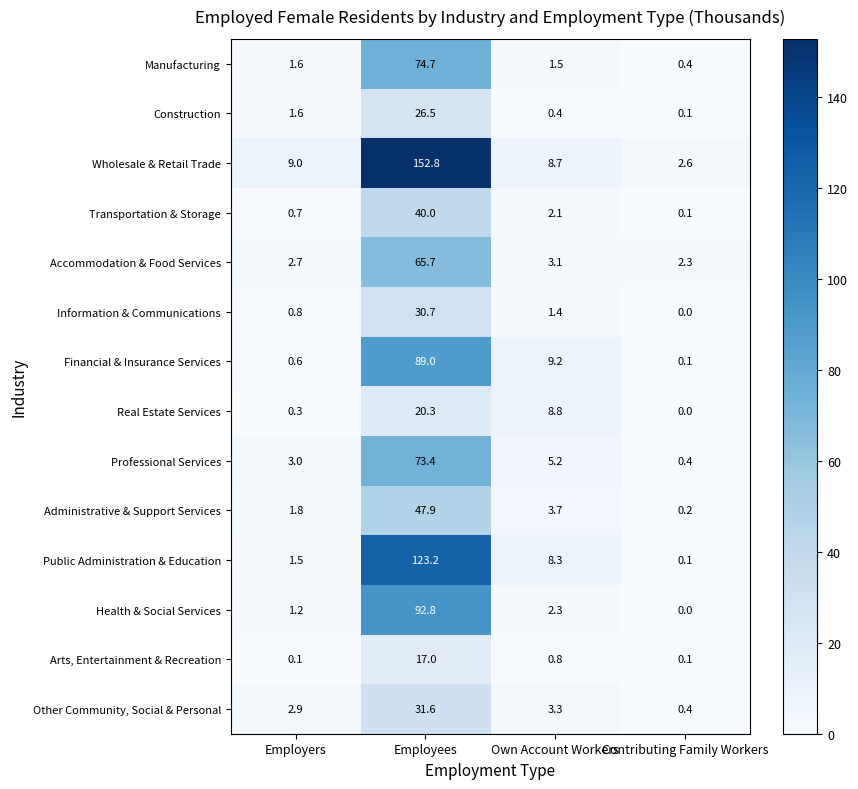

List the series in order of their peak value, highest first.

Wholesale & Retail Trade, Public Administration & Education, Health & Social Services, Financial & Insurance Services, Manufacturing, Professional Services, Accommodation & Food Services, Administrative & Support Services, Transportation & Storage, Other Community, Social & Personal, Information & Communications, Construction, Real Estate Services, Arts, Entertainment & Recreation